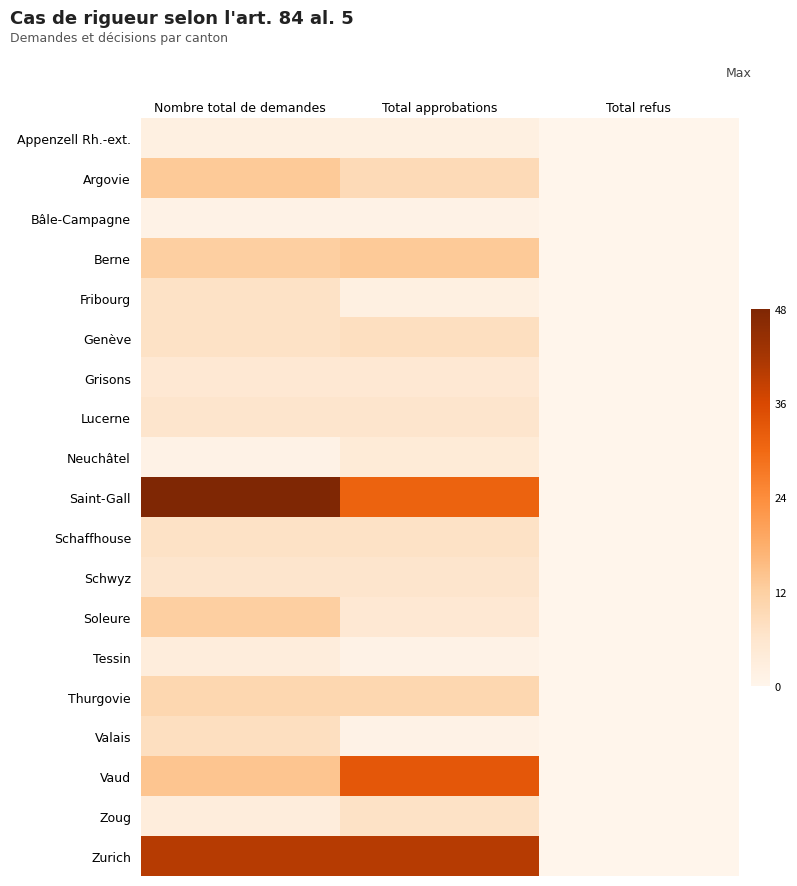

Reading right to left, transcribe all the data shown in this chart.

Appenzell Rh.-ext.: Total refus=0	Total approbations=2	Nombre total de demandes=2
Argovie: Total refus=0	Total approbations=9	Nombre total de demandes=13
Bâle-Campagne: Total refus=0	Total approbations=1	Nombre total de demandes=1
Berne: Total refus=0	Total approbations=13	Nombre total de demandes=12
Fribourg: Total refus=0	Total approbations=2	Nombre total de demandes=7
Genève: Total refus=0	Total approbations=8	Nombre total de demandes=7
Grisons: Total refus=0	Total approbations=5	Nombre total de demandes=5
Lucerne: Total refus=0	Total approbations=6	Nombre total de demandes=6
Neuchâtel: Total refus=0	Total approbations=4	Nombre total de demandes=1
Saint-Gall: Total refus=0	Total approbations=31	Nombre total de demandes=48
Schaffhouse: Total refus=0	Total approbations=7	Nombre total de demandes=7
Schwyz: Total refus=0	Total approbations=6	Nombre total de demandes=6
Soleure: Total refus=0	Total approbations=5	Nombre total de demandes=12
Tessin: Total refus=0	Total approbations=1	Nombre total de demandes=3
Thurgovie: Total refus=0	Total approbations=10	Nombre total de demandes=10
Valais: Total refus=0	Total approbations=1	Nombre total de demandes=8
Vaud: Total refus=0	Total approbations=33	Nombre total de demandes=14
Zoug: Total refus=0	Total approbations=7	Nombre total de demandes=3
Zurich: Total refus=0	Total approbations=40	Nombre total de demandes=40